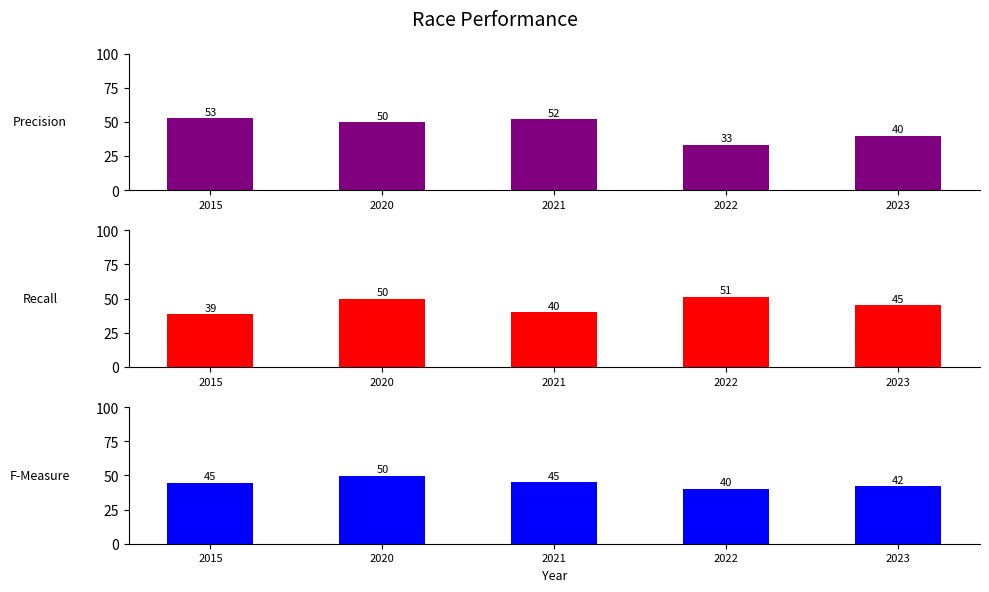

Count the number of data series in this chart.

3